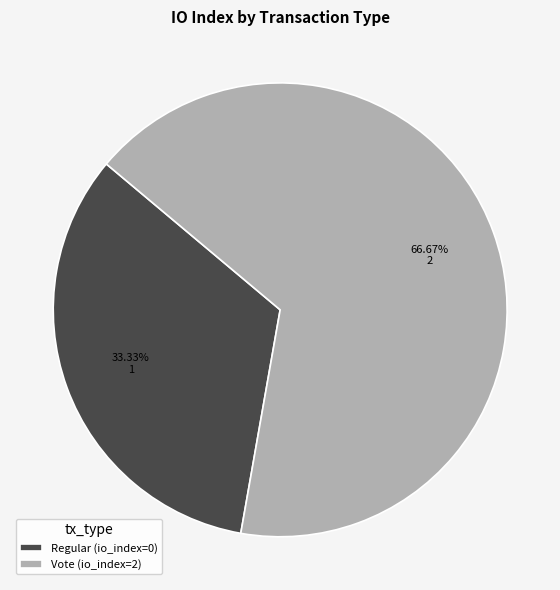

How many segments does this pie chart have?

2